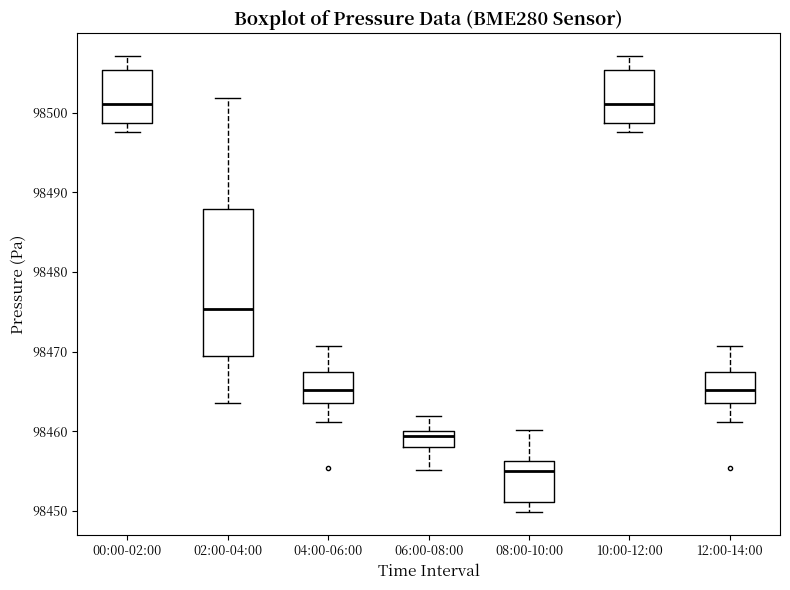

Reading left to right, read every box against the y-axis: the position of its median line, the range the box covers, and the ends of its whiskers. The values are not printed on the chart, so give them approximately, as read against the axis.

00:00-02:00: median 98501, box 98499 to 98505, whiskers 98498 to 98507
02:00-04:00: median 98475, box 98469 to 98488, whiskers 98464 to 98502
04:00-06:00: median 98465, box 98464 to 98467, whiskers 98461 to 98471
06:00-08:00: median 98459, box 98458 to 98460, whiskers 98455 to 98462
08:00-10:00: median 98455, box 98451 to 98456, whiskers 98450 to 98460
10:00-12:00: median 98501, box 98499 to 98505, whiskers 98498 to 98507
12:00-14:00: median 98465, box 98464 to 98467, whiskers 98461 to 98471